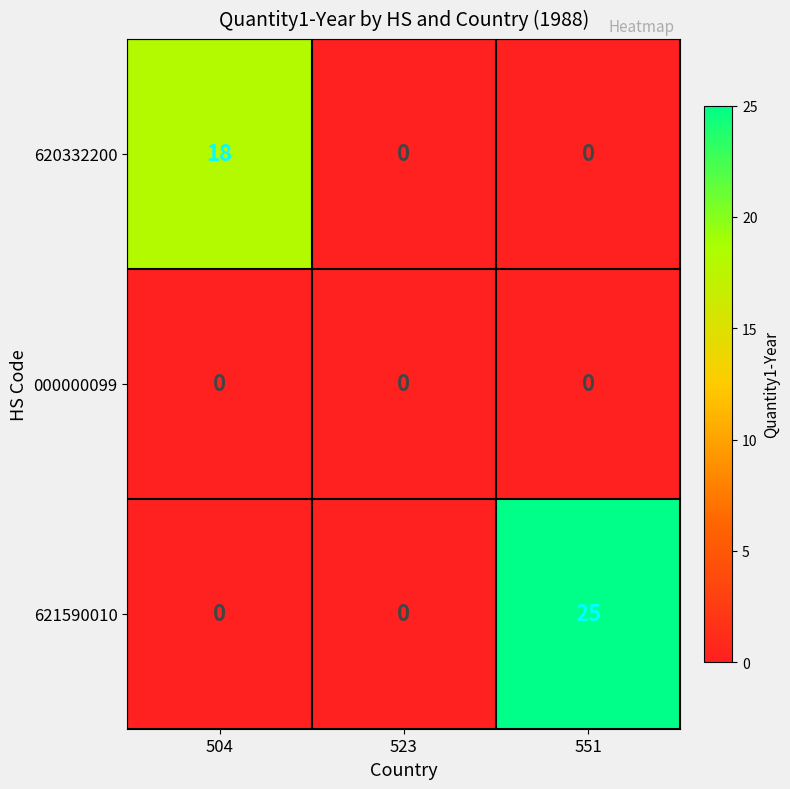

List the series in order of their peak value, lowest first.

000000099, 620332200, 621590010